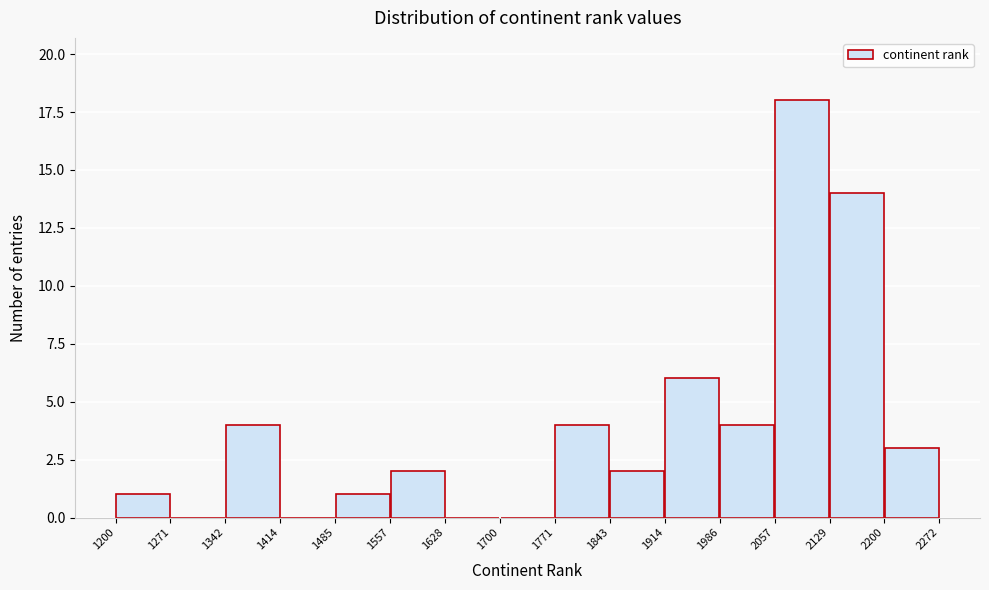

How tall is the bar that spans 1342 to 1414 on the x-axis? The values are not printed on the chart, so give them approximately, as read against the axis.

4